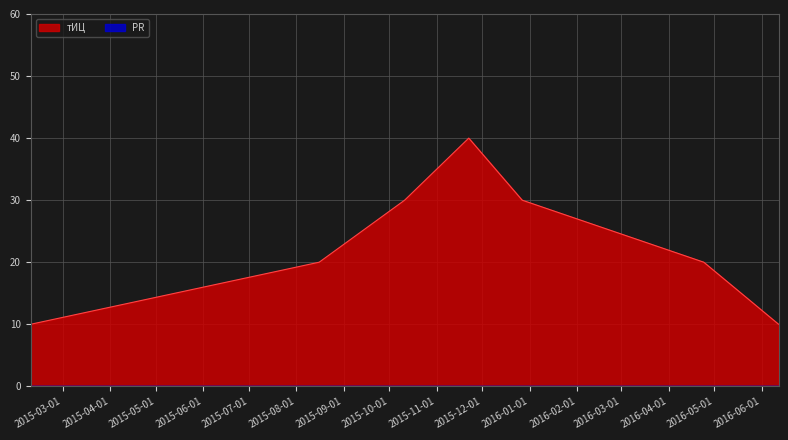

What value does the data have at 2015-02-08?

10